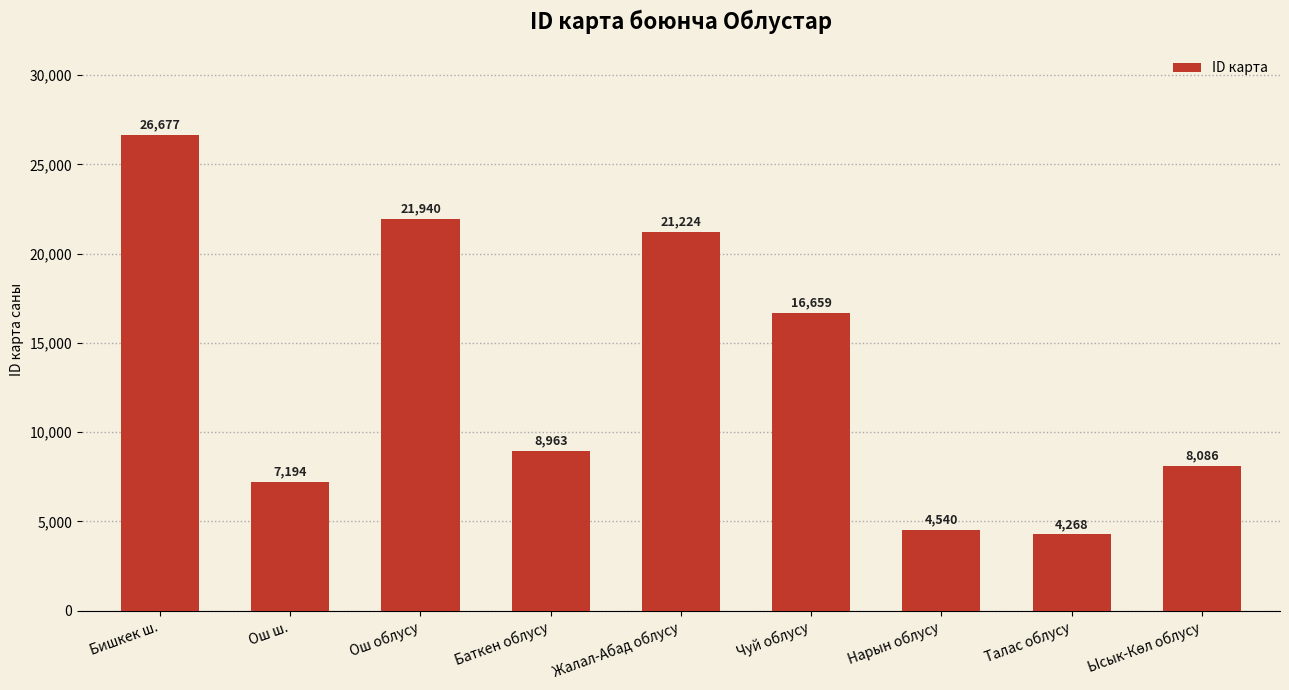

Which label corresponds to the largest value in the chart?

Бишкек ш.